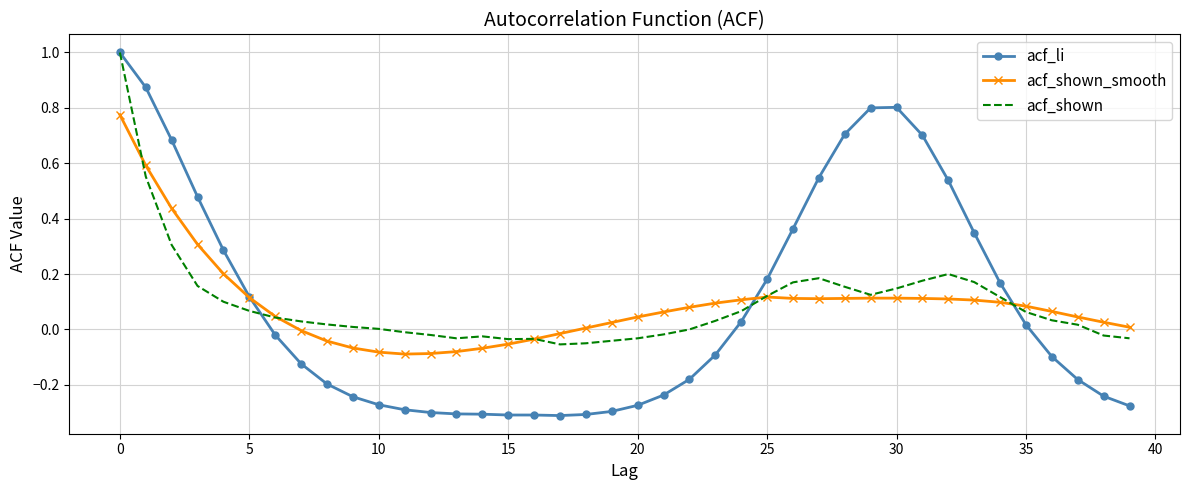

What is the maximum value shown in the chart?

1.0